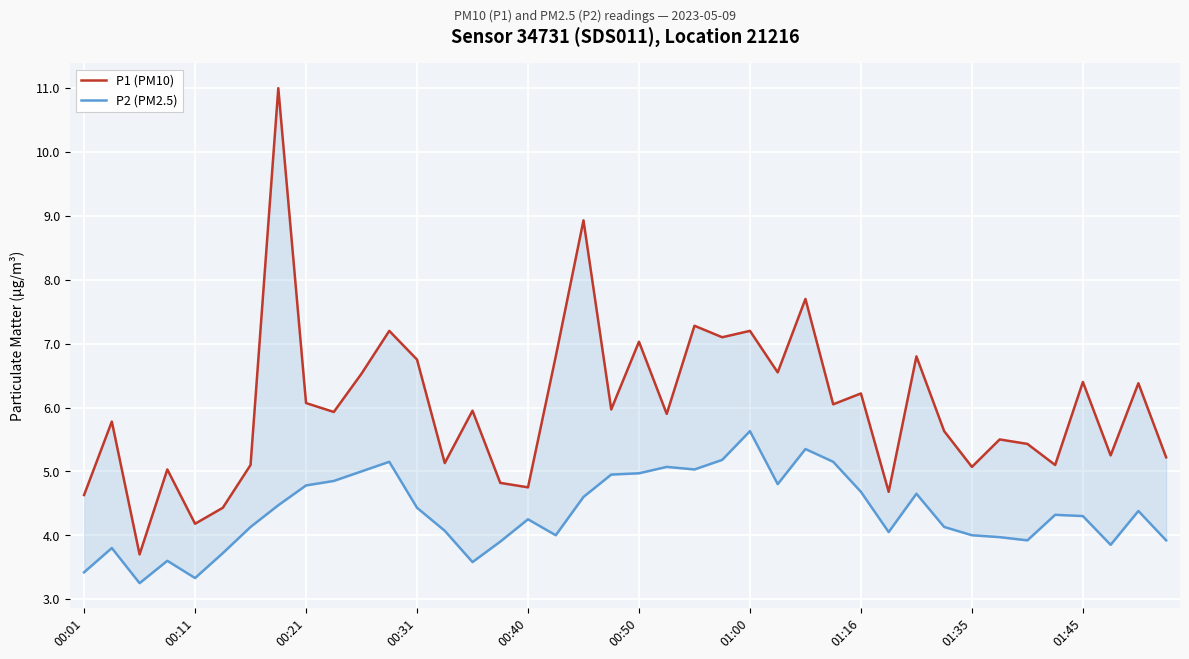

List the series in order of their overall mean, lowest first.

P2 (PM2.5), P1 (PM10)